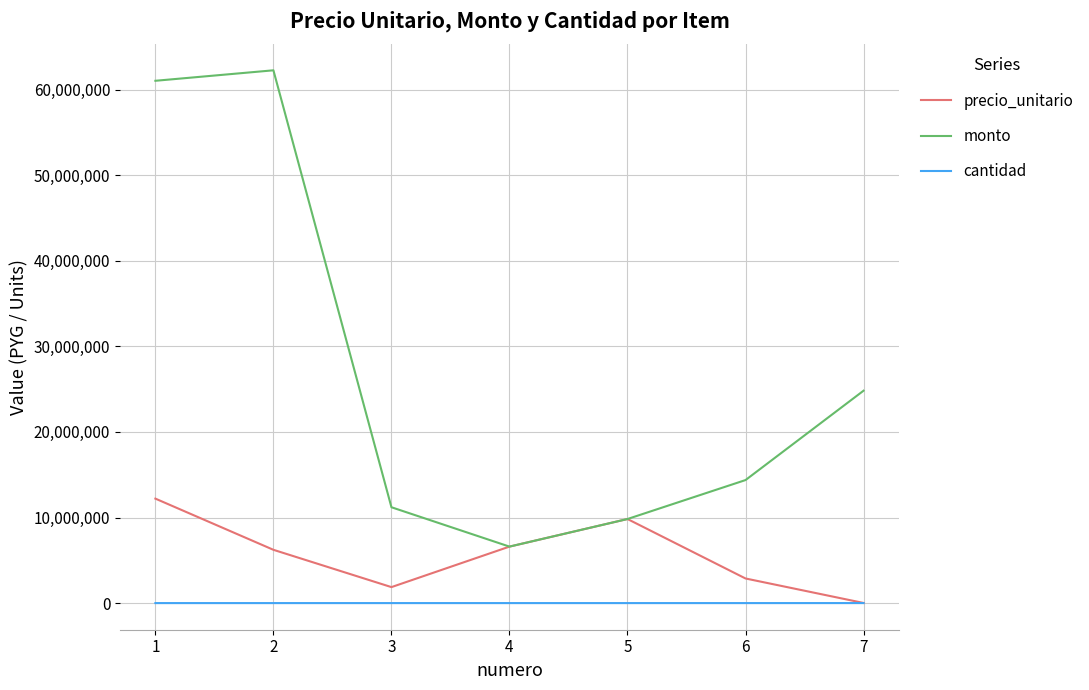

What is the maximum value shown in the chart?

62265610